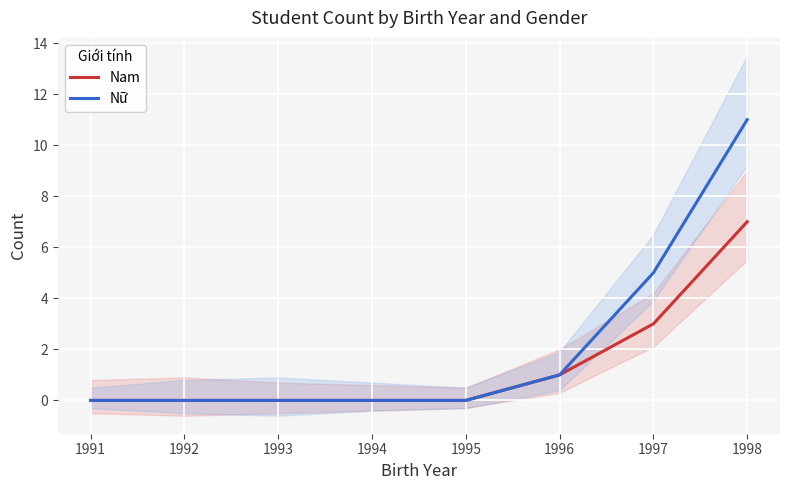

What is the sum of all Nam values?

11